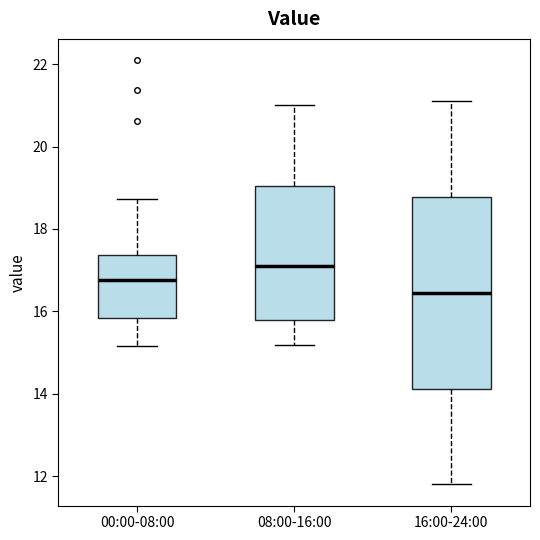

Reading left to right, transcribe this box plot: for each box, give where its median line is, the range the box spans, and where its two whiskers end, as read against the y-axis. The values are not printed on the chart, so give them approximately, as read against the axis.

00:00-08:00: median 16.8, box 15.8 to 17.4, whiskers 15.2 to 18.8
08:00-16:00: median 17.2, box 15.8 to 19.0, whiskers 15.2 to 21.0
16:00-24:00: median 16.4, box 14.2 to 18.8, whiskers 11.8 to 21.2